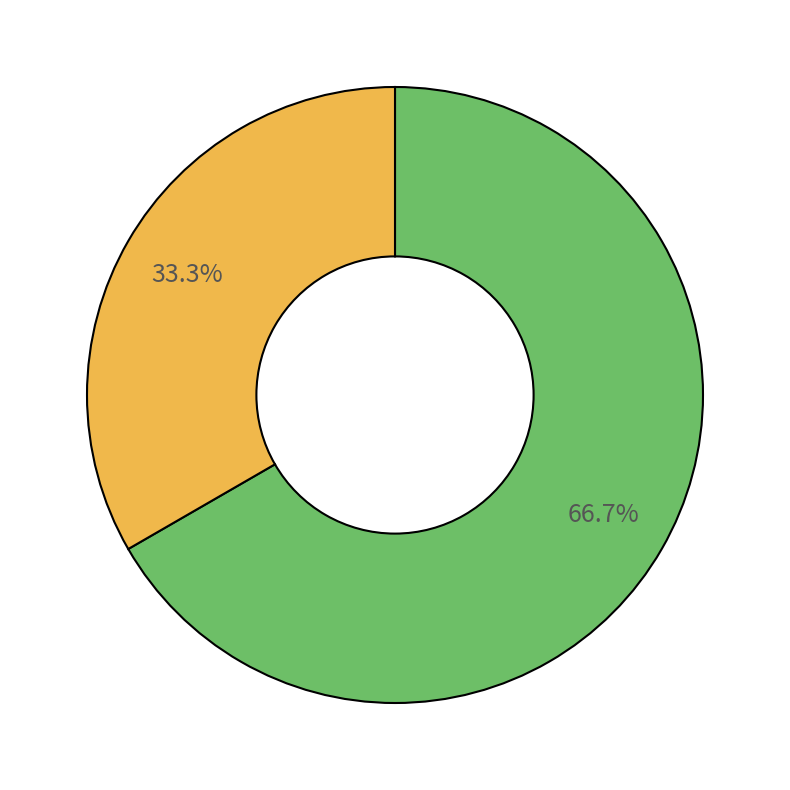

To the nearest percent, what is the average slice percentage?

50%